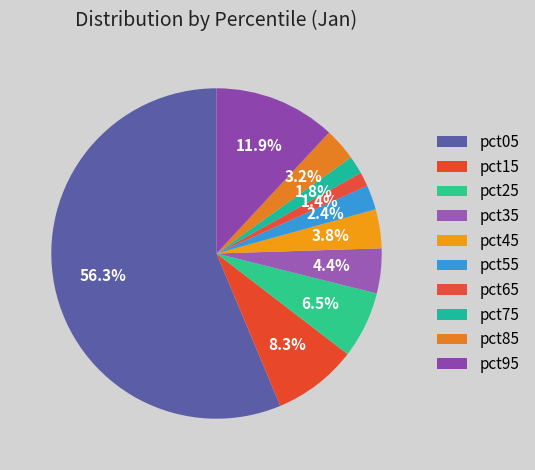

To the nearest percent, what is the average slice percentage?

10%